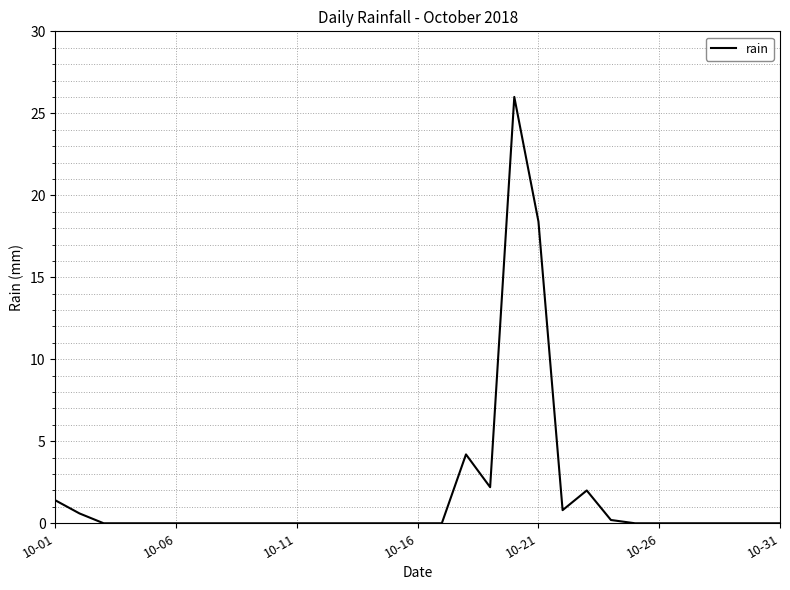

What is the maximum value shown in the chart?

26.0